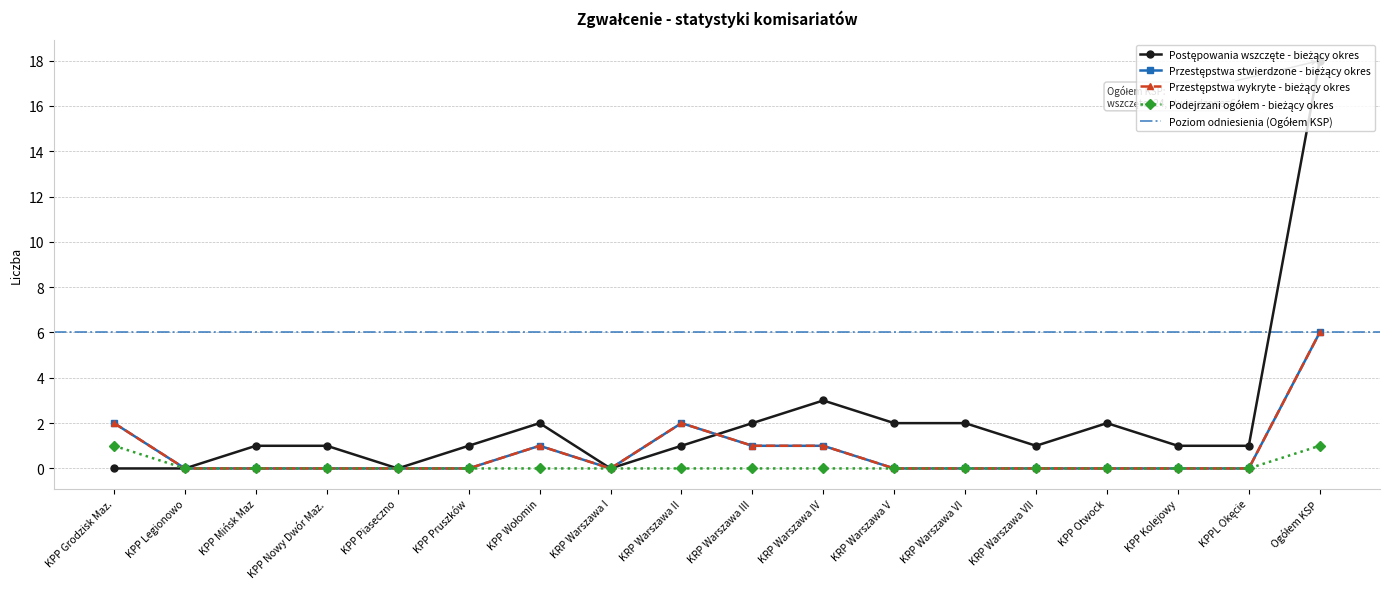

Is the value of Postępowania wszczęte - bieżący okres at Ogółem KSP greater than the value of Przestępstwa stwierdzone - bieżący okres at KPP Piaseczno?

Yes